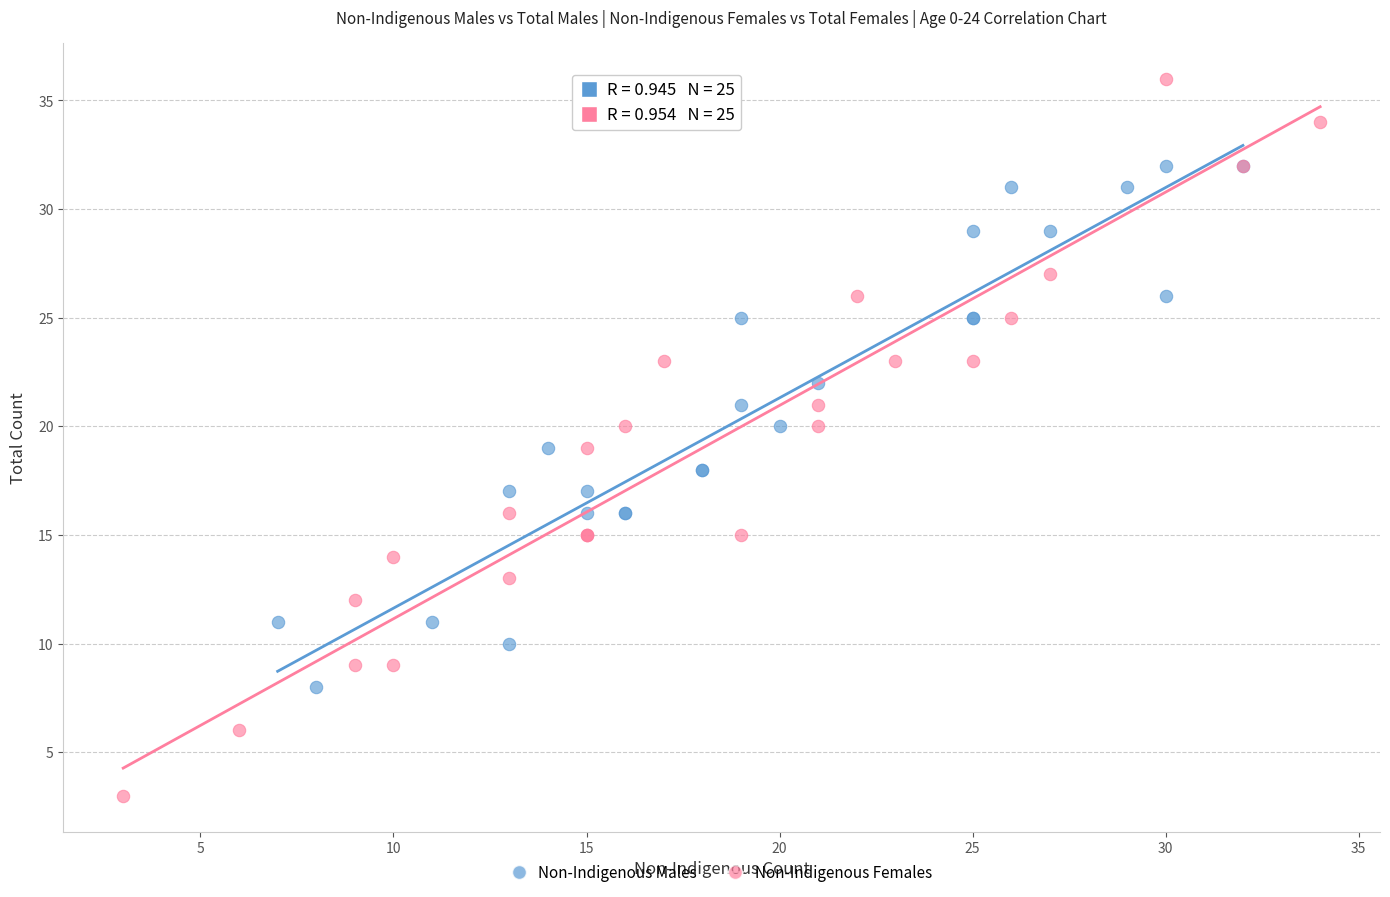

Which series has the widest spread of Y values?

Non-Indigenous Females